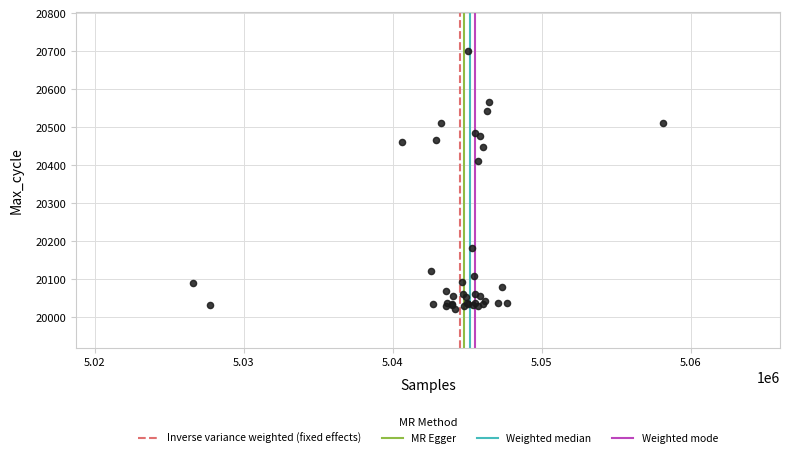

What Y value in the scatter plot is closest to 20361?

20411